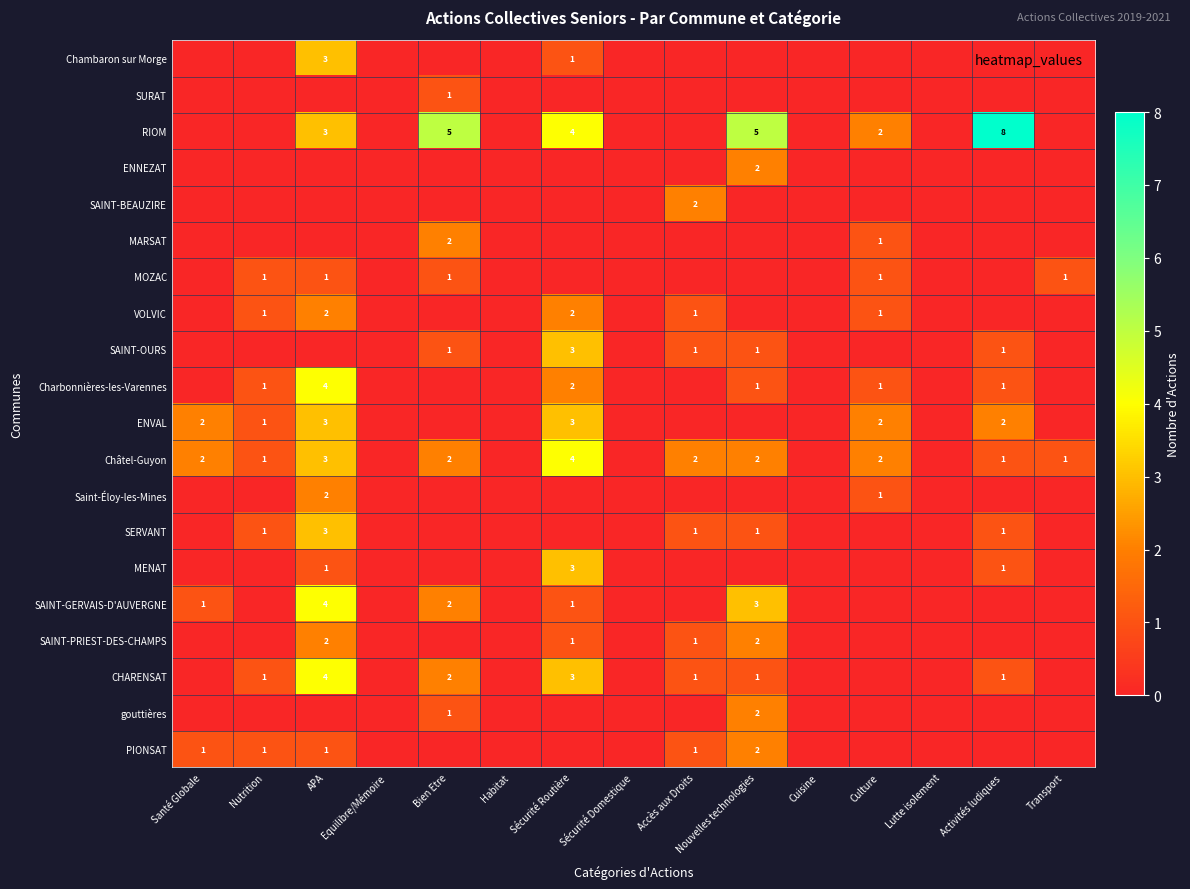

Is it true that CHARENSAT equals 4 at APA?

True